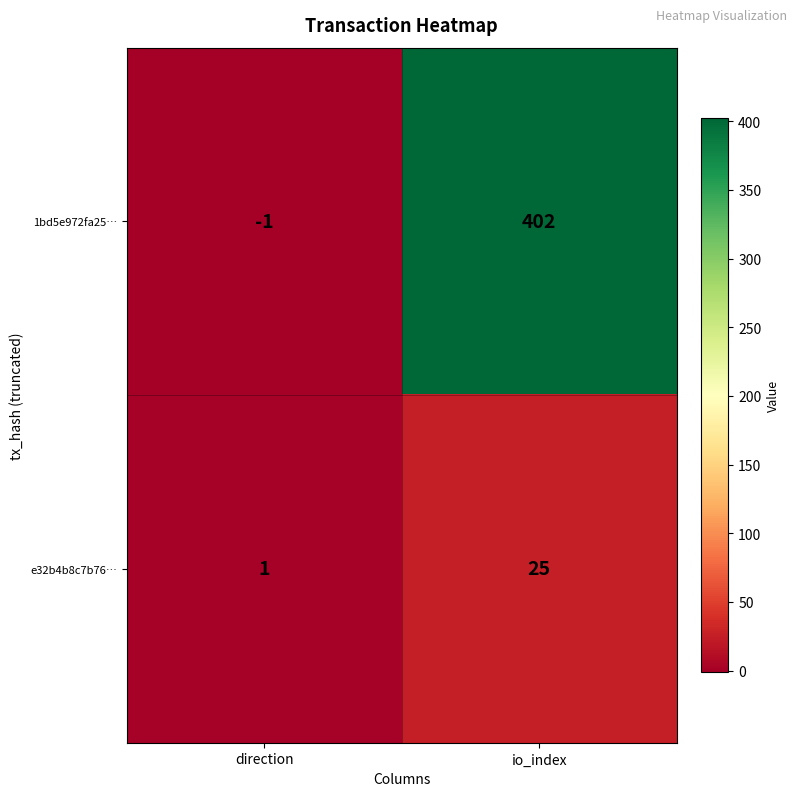

How many distinct data groups are displayed?

2